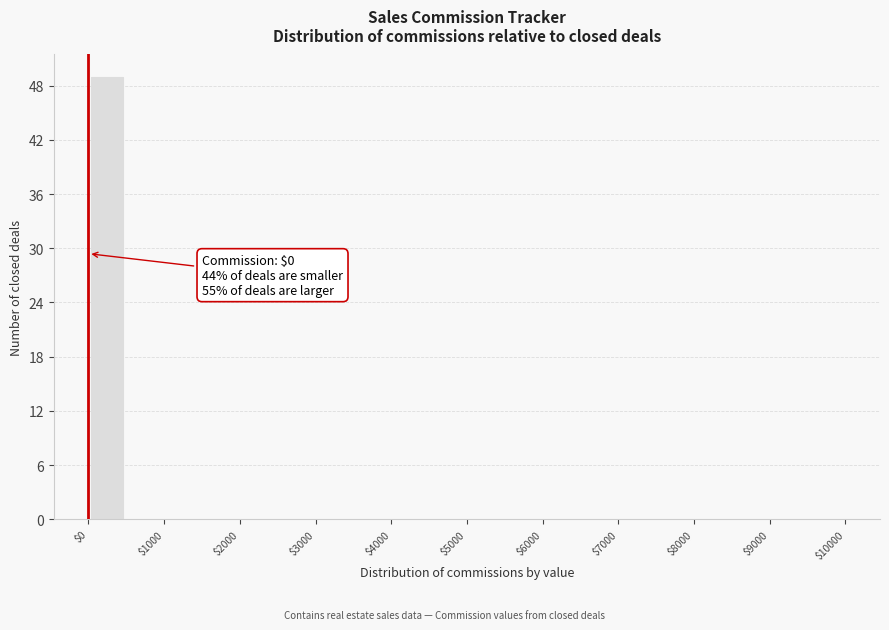

Which range on the x-axis has the tallest bar?

0 to 500